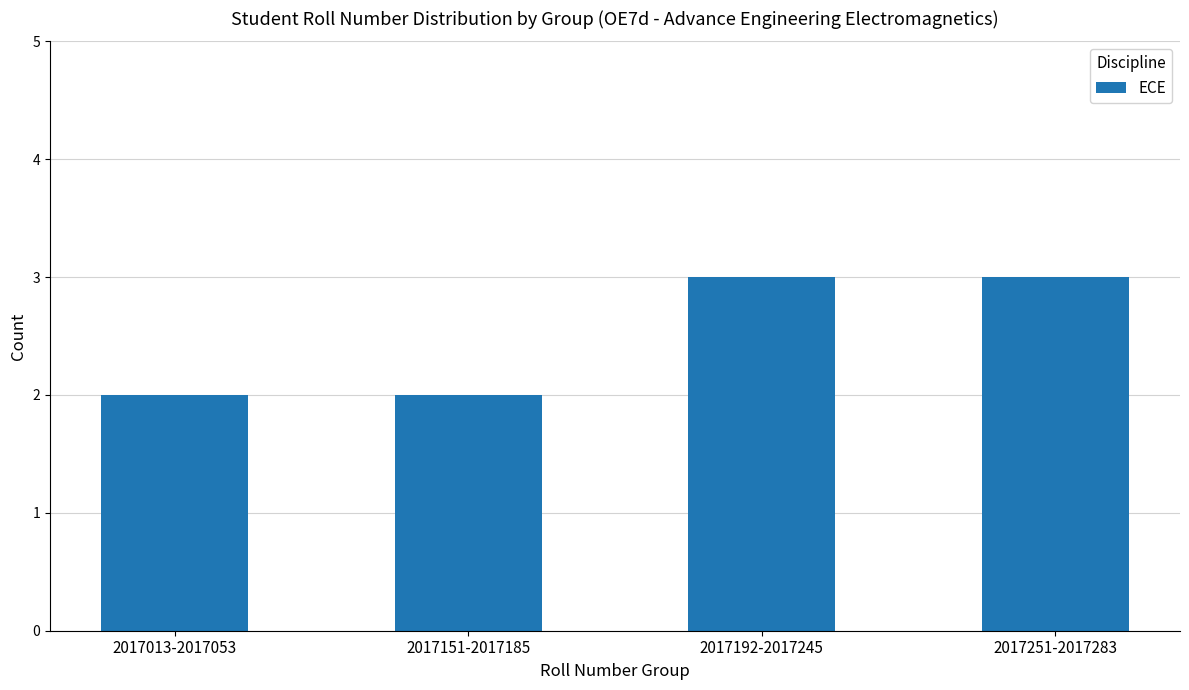

What is the label of the 2nd bar from the right?

2017192-2017245